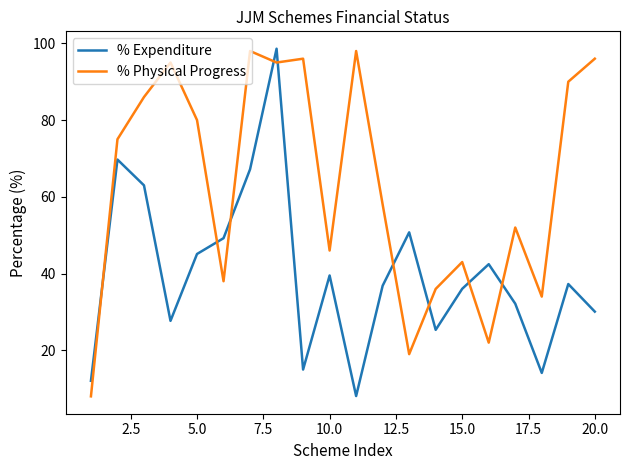

What is the maximum value shown in the chart?

98.6